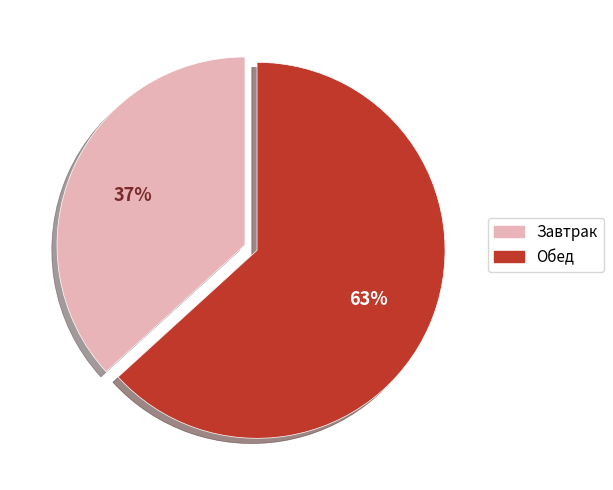

Count the number of slices in the pie.

2